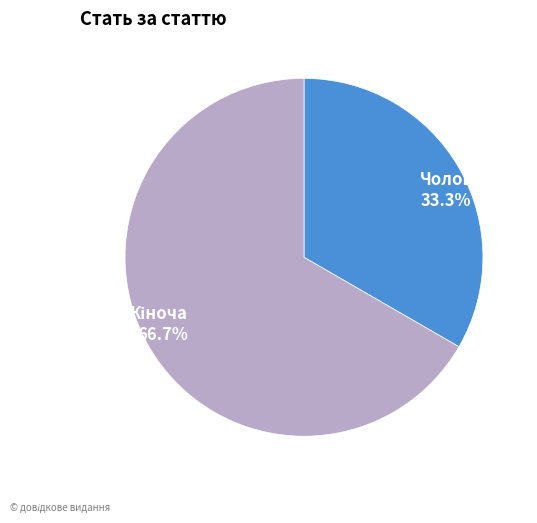

Is there any slice that represents more than half of the pie?

Yes